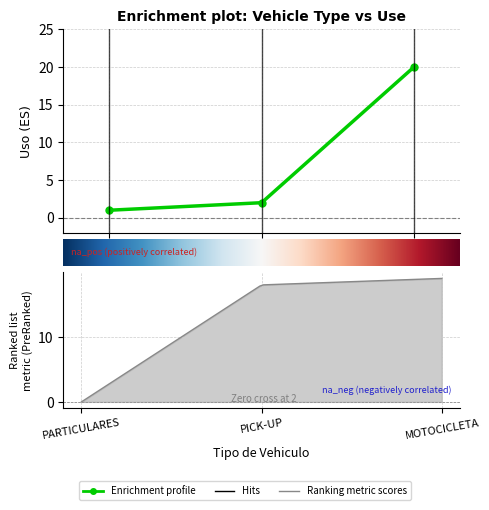

What position from the left is MOTOCICLETA?

3